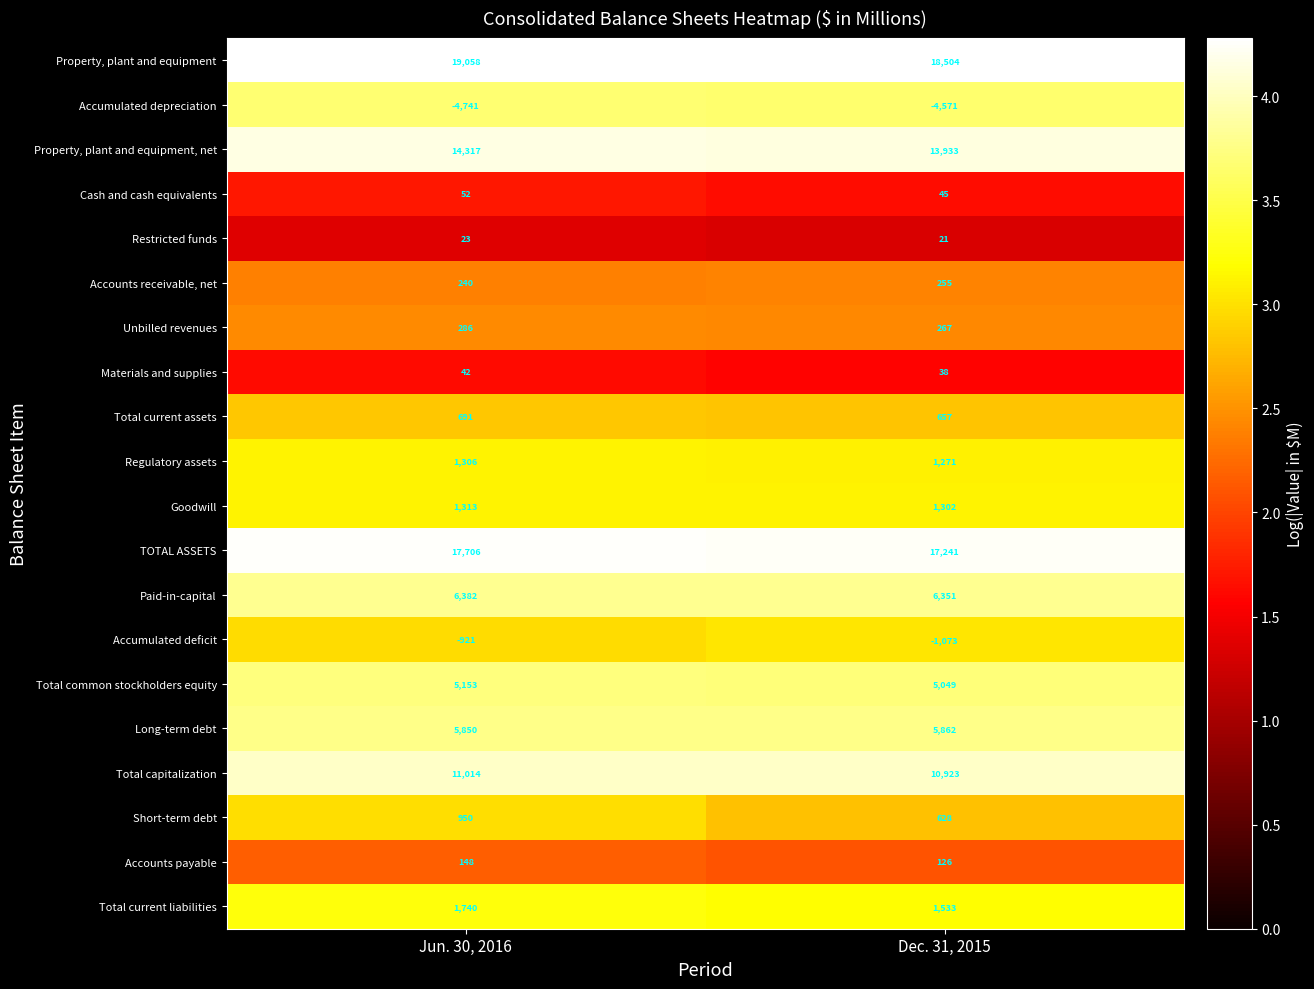

Read the Accounts payable value at Jun. 30, 2016, to the nearest 10.

150